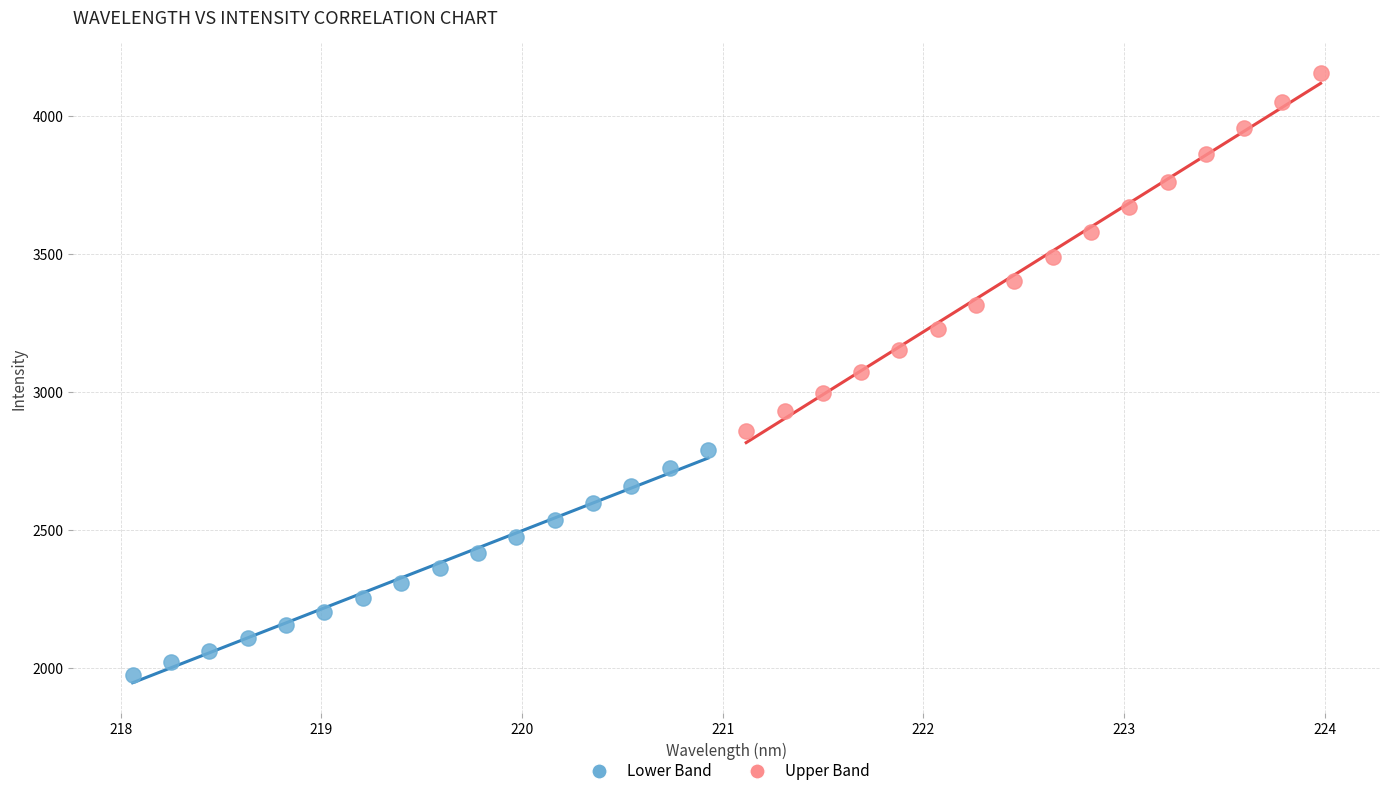

Which series has the widest spread of Y values?

Upper Band